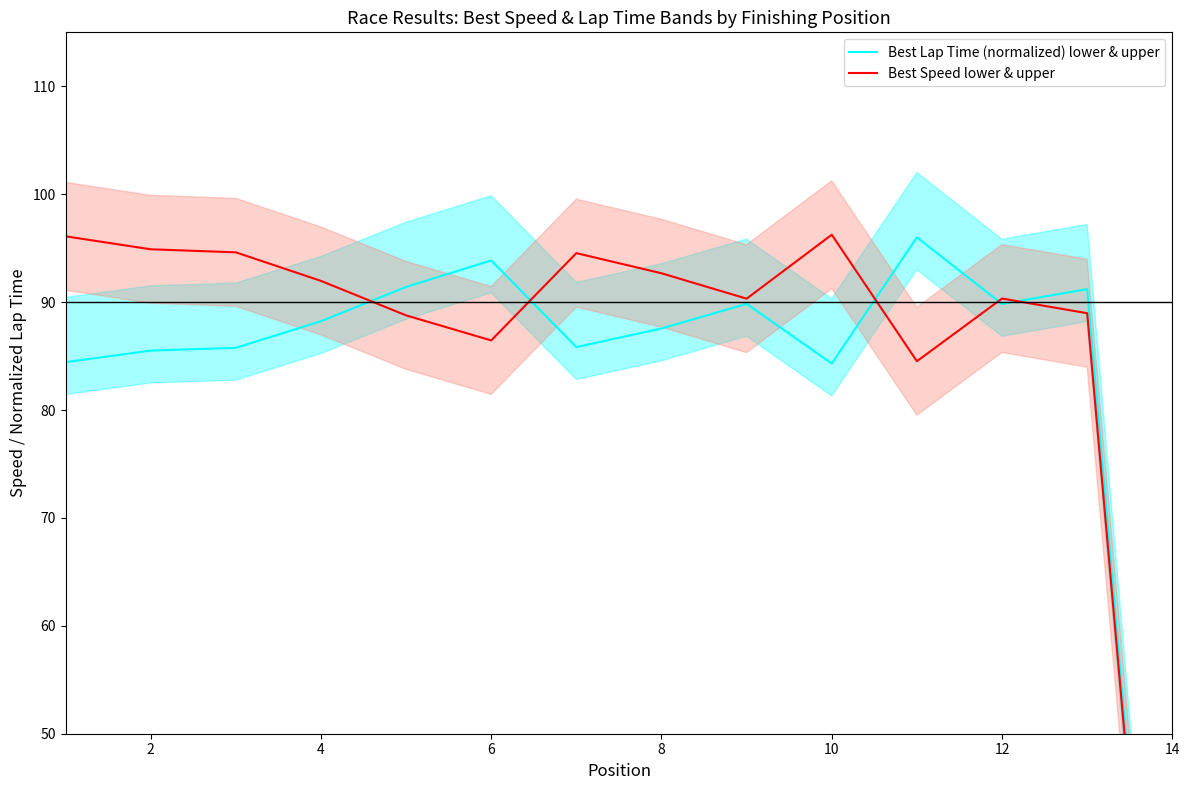

How many interior local valleys does the Best Lap Time (normalized) lower & upper series have?

3